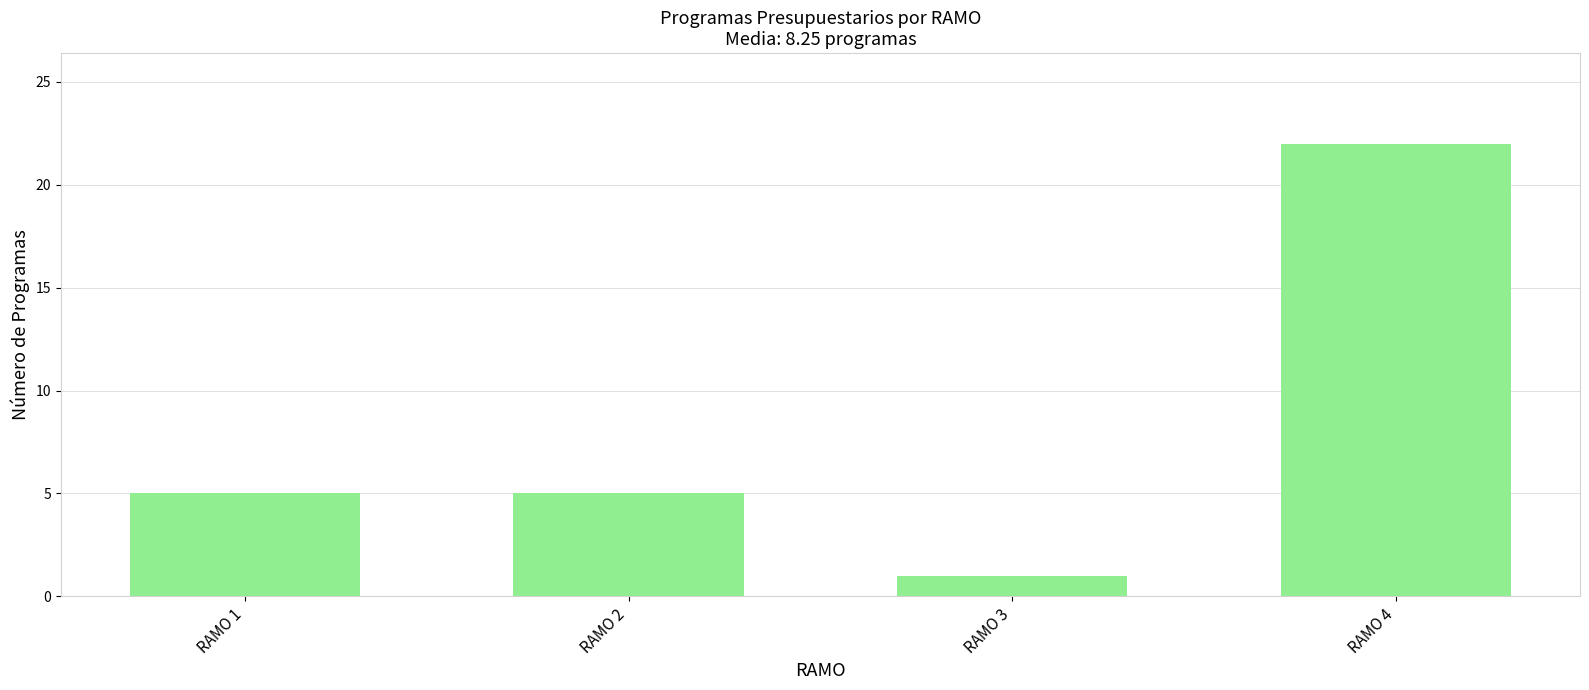

Which label corresponds to the smallest value in the chart?

RAMO 3